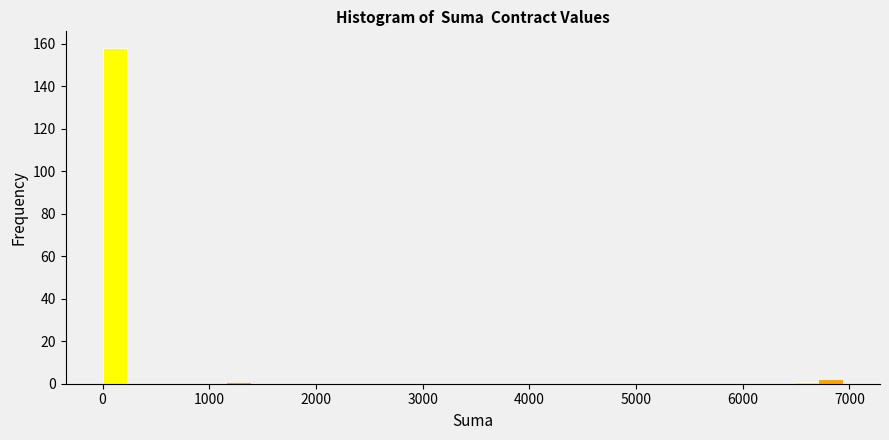

Around what value on the x-axis is the tallest bar? Give the approximate position of its centre, as read against the axis.

100